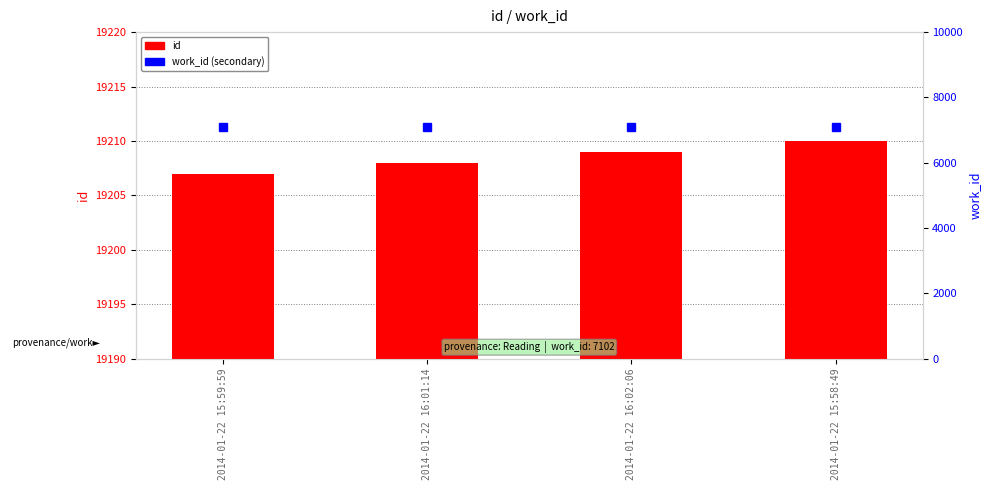

Reading right to left, list all the values displayed in this chart.

id: 2014-01-22 15:58:49=19210	2014-01-22 16:02:06=19209	2014-01-22 16:01:14=19208	2014-01-22 15:59:59=19207
work_id: 2014-01-22 15:58:49=7102	2014-01-22 16:02:06=7102	2014-01-22 16:01:14=7102	2014-01-22 15:59:59=7102